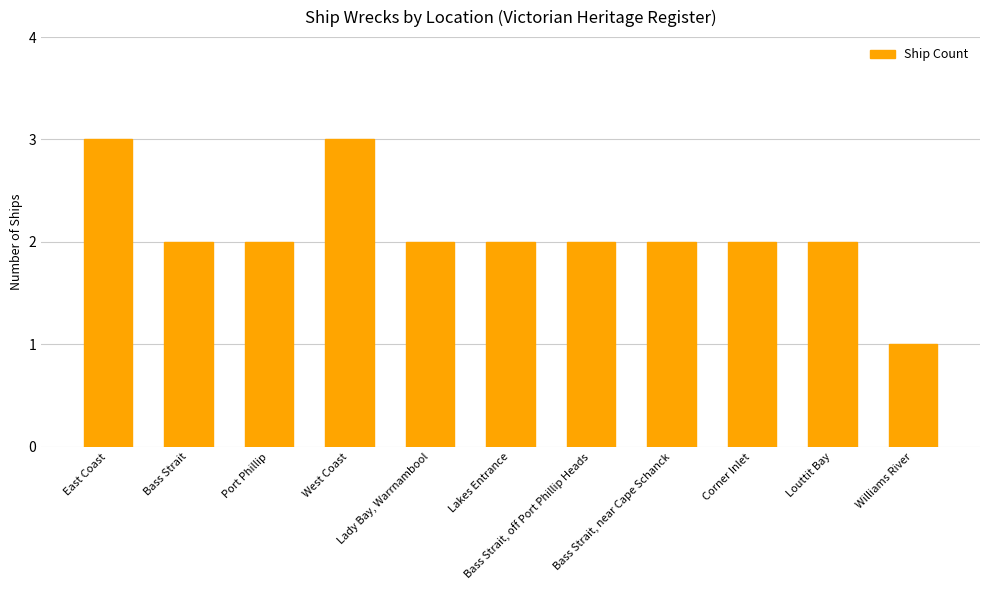

What is the value of the 5th bar from the left?

2